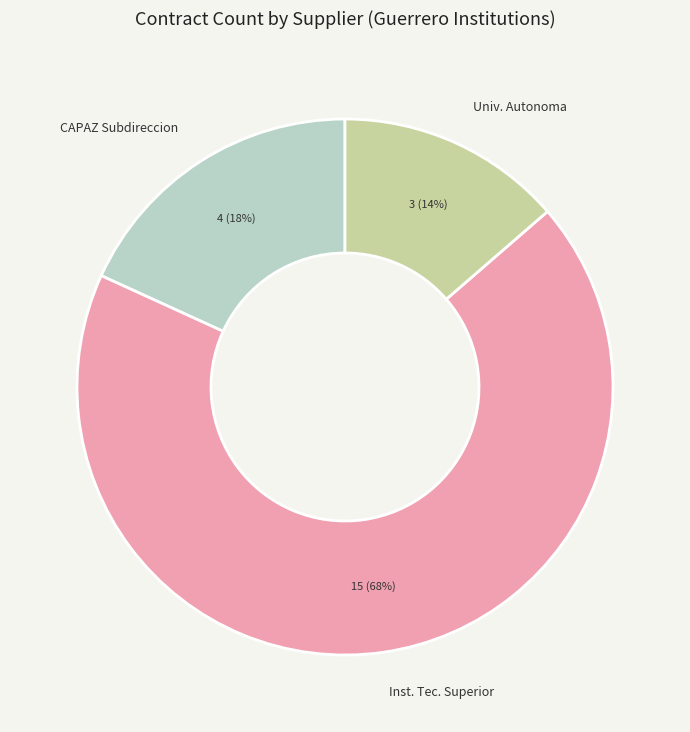

What percentage is the CAPAZ Subdireccion slice, to the nearest percent?

18%